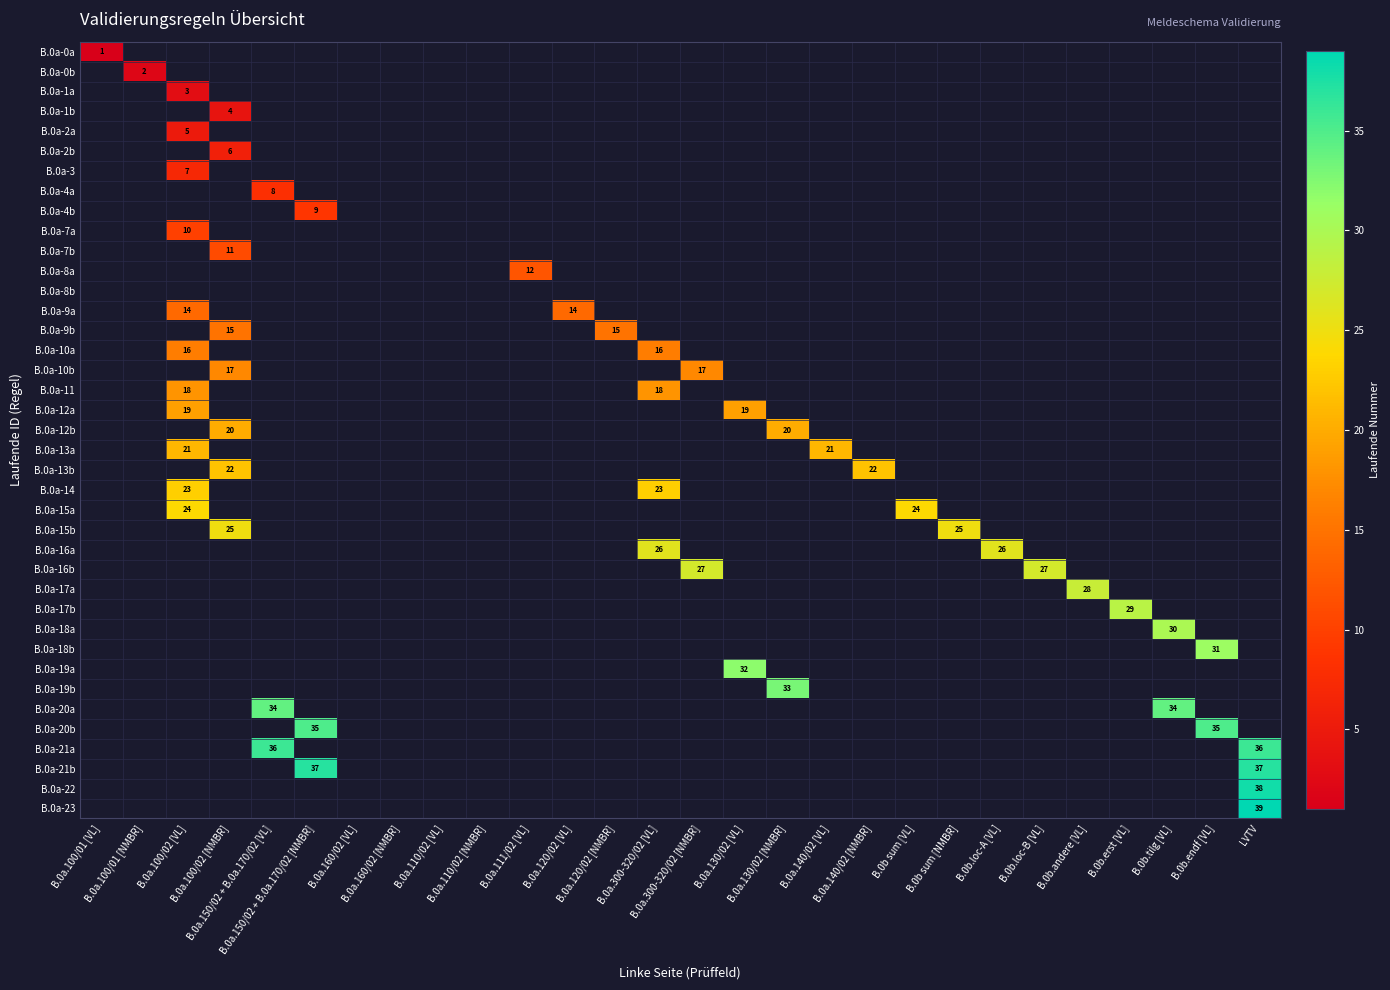

How many positive values does the B.0a-13a series have?

2